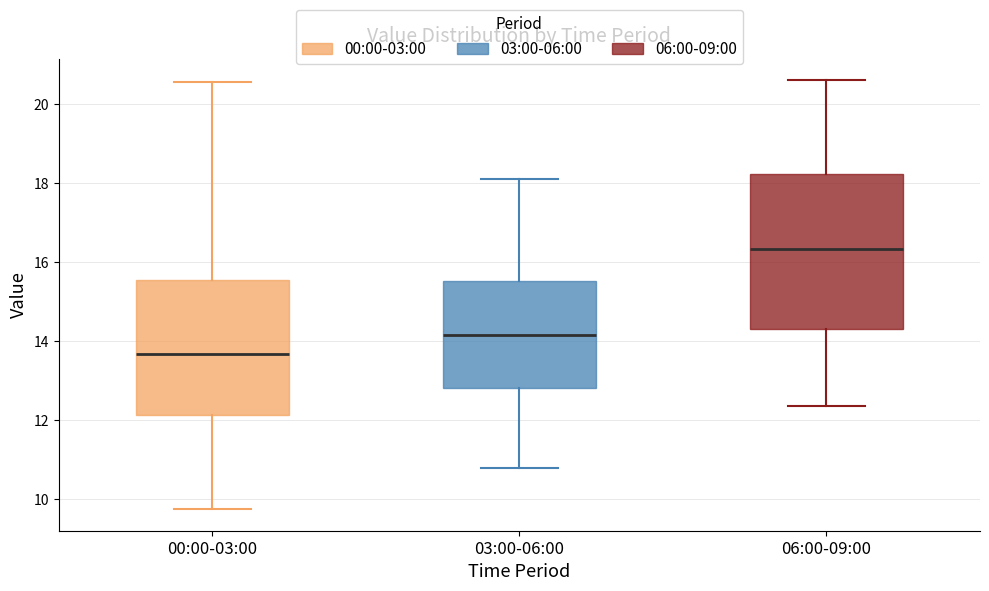

Which box's median line is the highest?

06:00-09:00